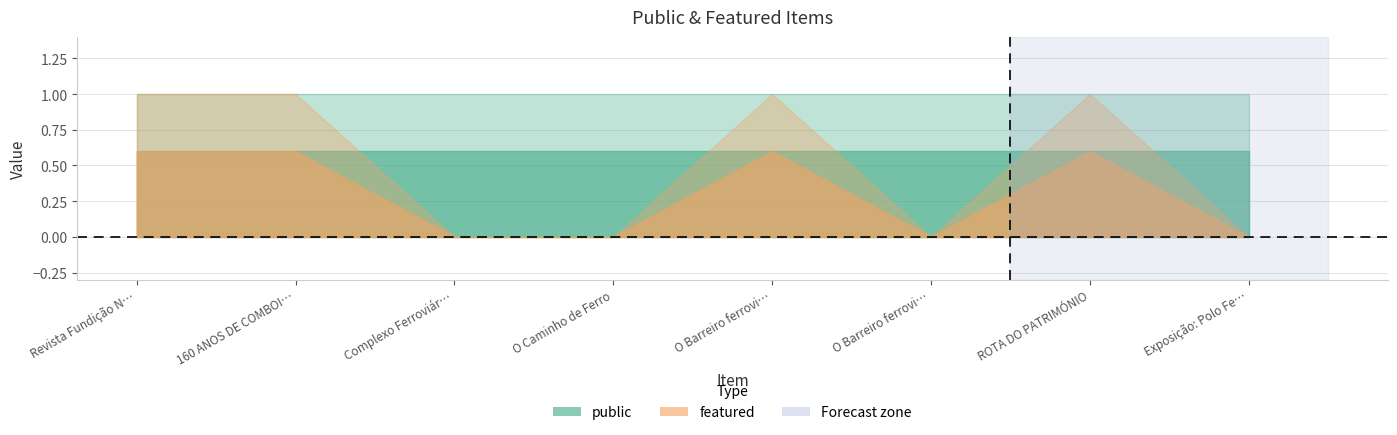

Is it true that public equals 1 at Revista Fundição Nº6?

False